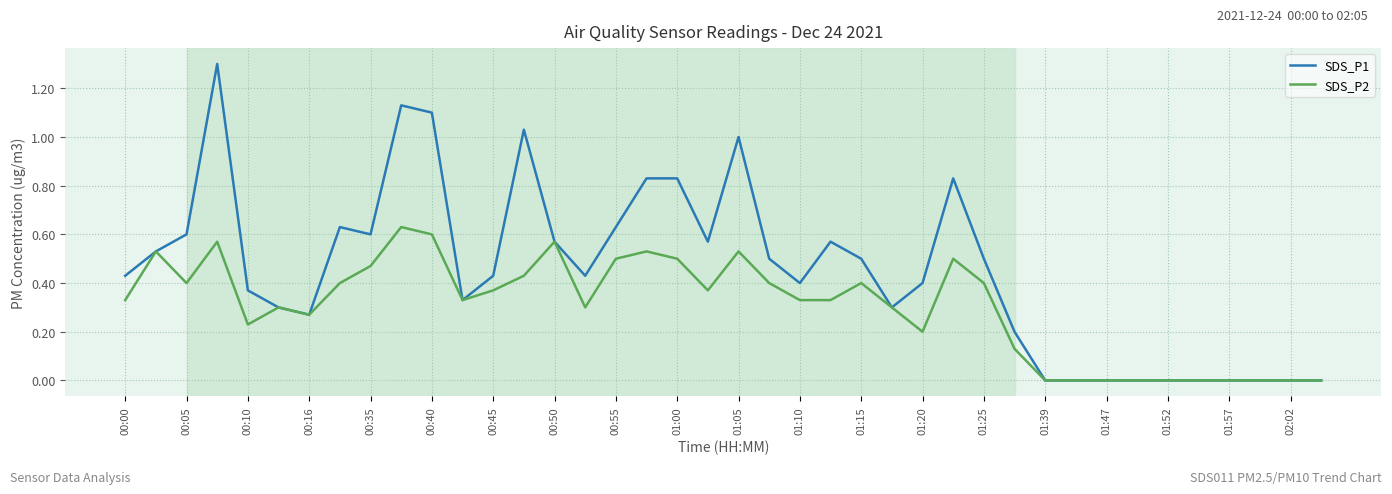

Which series has the largest total across all categories?

SDS_P1